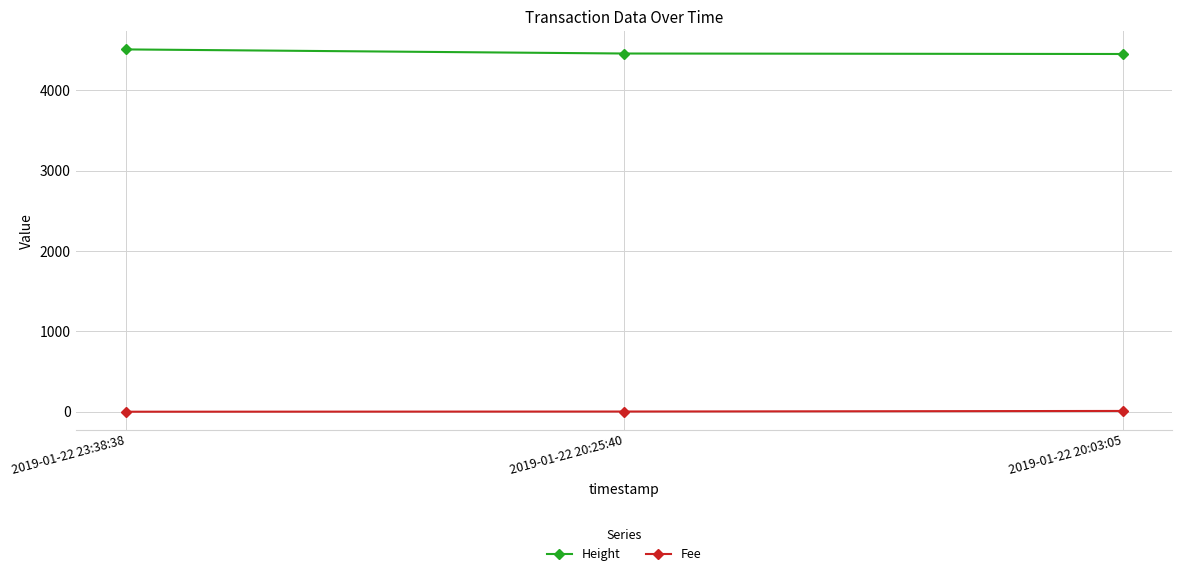

What is the difference between the highest and lowest values at 2019-01-22 20:03:05?

4441.5